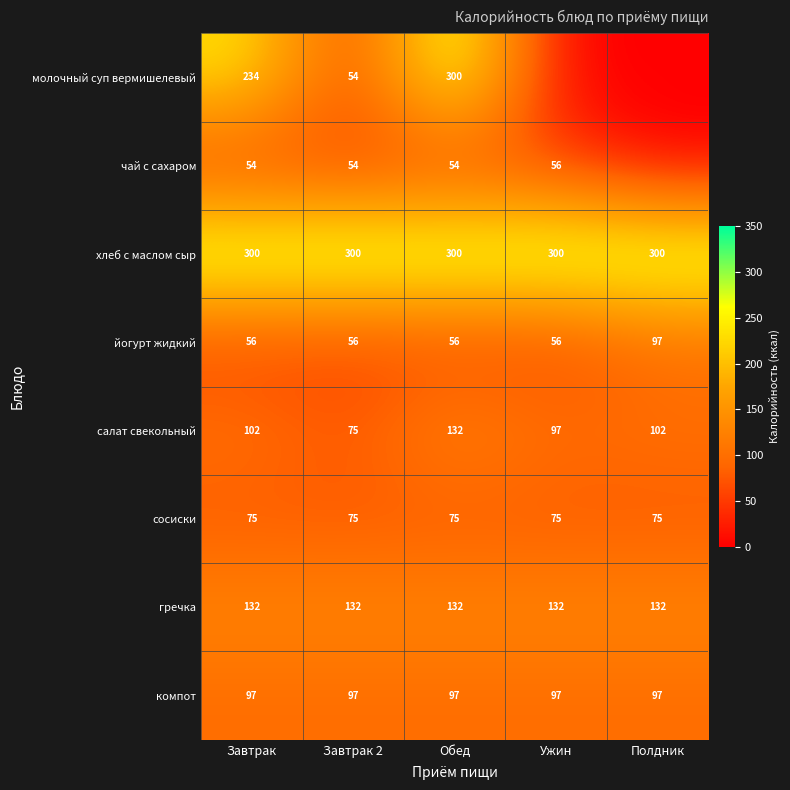

Rank the series at Завтрак from highest to lowest value.

хлеб с маслом сыр, молочный суп вермишелевый, гречка, салат свекольный, компот, сосиски, йогурт жидкий, чай с сахаром